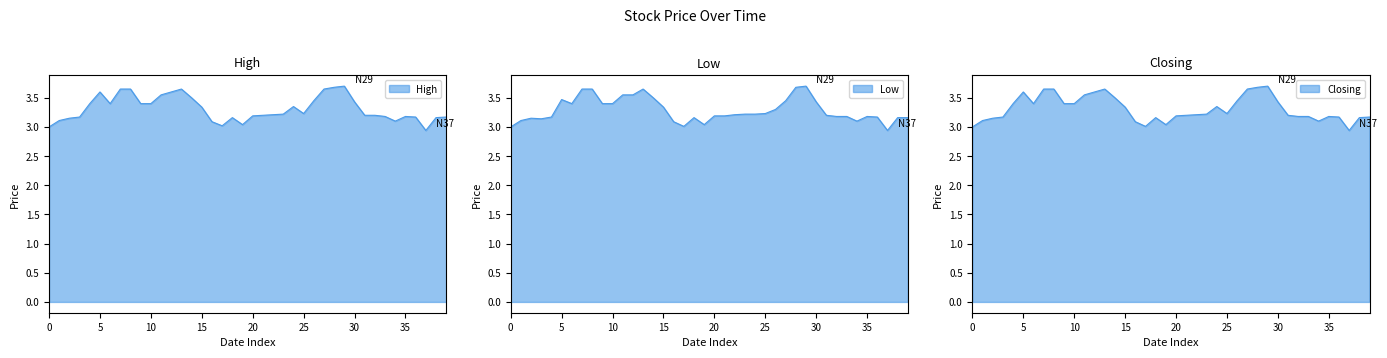

The Closing series shows 4.9 at 10. True or false?

False